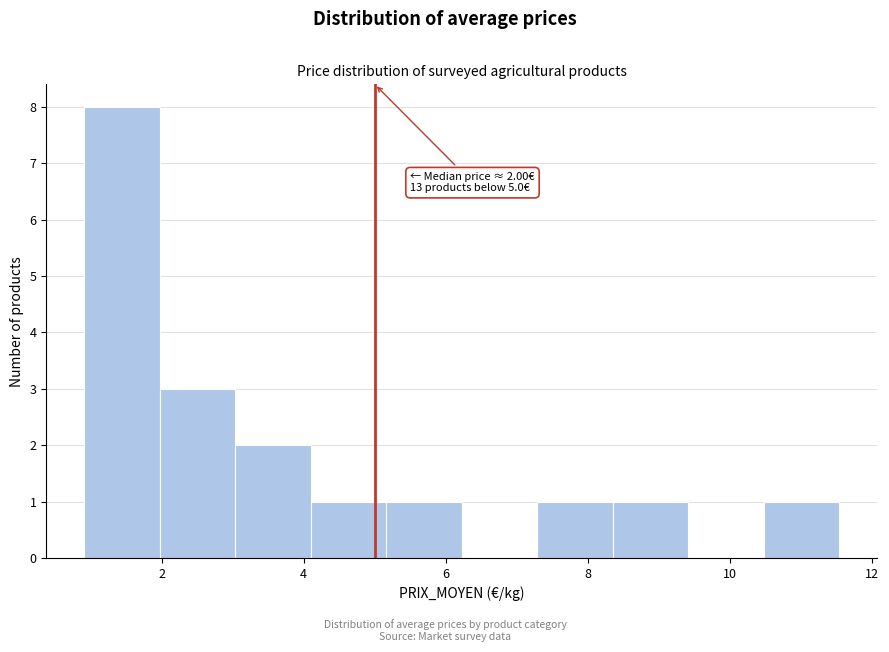

Which range on the x-axis has the tallest bar?

1.0 to 2.0